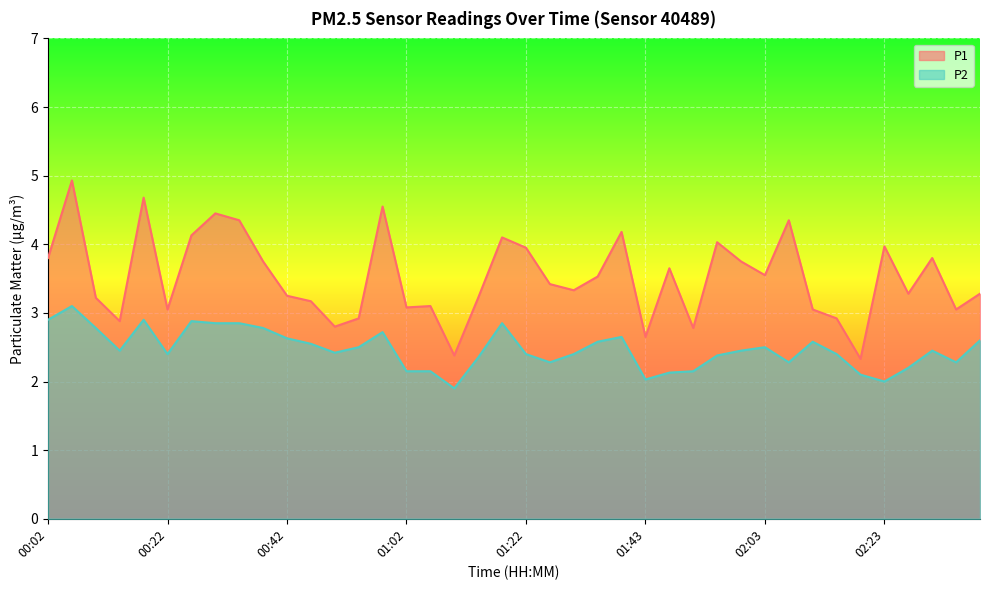

True or false: P2 and P1 cross at least once.

False